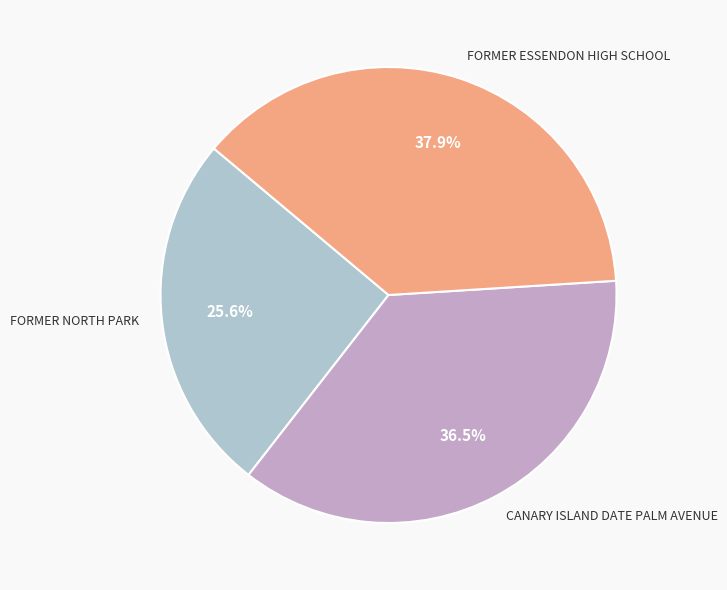

To the nearest percent, what is the average slice percentage?

33%